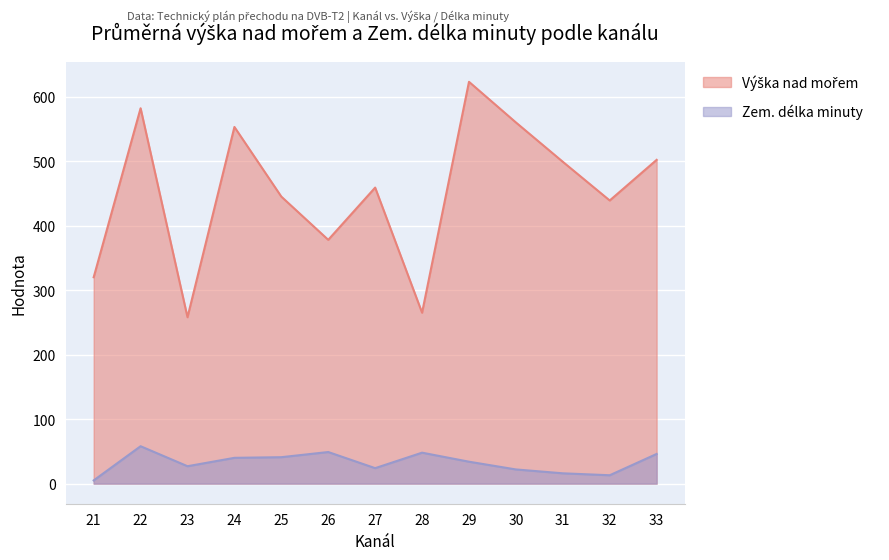

How many data points in Zem. délka minuty are above 34?

6